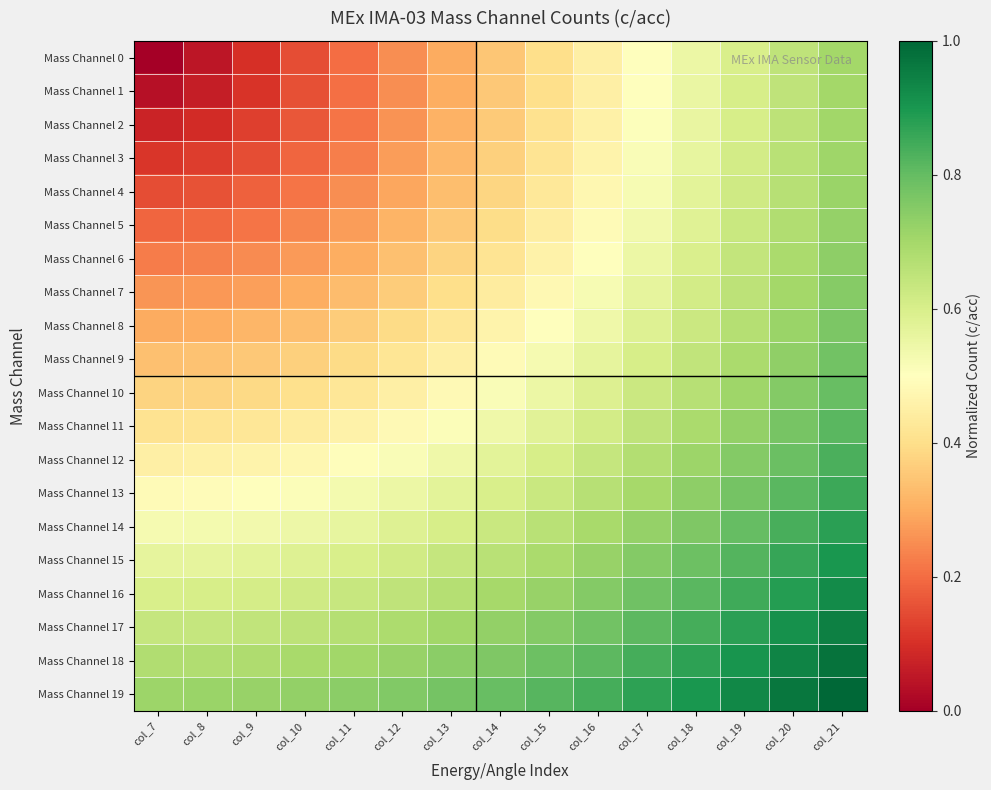

Reading left to right, extract all data points from this chart.

Mass Channel 0: col_7=0.0	col_8=0.1	col_9=0.1	col_10=0.2	col_11=0.2	col_12=0.3	col_13=0.3	col_14=0.4	col_15=0.4	col_16=0.5	col_17=0.5	col_18=0.6	col_19=0.6	col_20=0.7	col_21=0.7
Mass Channel 1: col_7=0.0	col_8=0.1	col_9=0.1	col_10=0.2	col_11=0.2	col_12=0.3	col_13=0.3	col_14=0.4	col_15=0.4	col_16=0.5	col_17=0.5	col_18=0.6	col_19=0.6	col_20=0.7	col_21=0.7
Mass Channel 2: col_7=0.1	col_8=0.1	col_9=0.1	col_10=0.2	col_11=0.2	col_12=0.3	col_13=0.3	col_14=0.4	col_15=0.4	col_16=0.5	col_17=0.5	col_18=0.6	col_19=0.6	col_20=0.7	col_21=0.7
Mass Channel 3: col_7=0.1	col_8=0.1	col_9=0.2	col_10=0.2	col_11=0.2	col_12=0.3	col_13=0.3	col_14=0.4	col_15=0.4	col_16=0.5	col_17=0.5	col_18=0.6	col_19=0.6	col_20=0.7	col_21=0.7
Mass Channel 4: col_7=0.2	col_8=0.2	col_9=0.2	col_10=0.2	col_11=0.3	col_12=0.3	col_13=0.3	col_14=0.4	col_15=0.4	col_16=0.5	col_17=0.5	col_18=0.6	col_19=0.6	col_20=0.7	col_21=0.7
Mass Channel 5: col_7=0.2	col_8=0.2	col_9=0.2	col_10=0.2	col_11=0.3	col_12=0.3	col_13=0.4	col_14=0.4	col_15=0.4	col_16=0.5	col_17=0.5	col_18=0.6	col_19=0.6	col_20=0.7	col_21=0.7
Mass Channel 6: col_7=0.2	col_8=0.2	col_9=0.2	col_10=0.3	col_11=0.3	col_12=0.3	col_13=0.4	col_14=0.4	col_15=0.5	col_16=0.5	col_17=0.5	col_18=0.6	col_19=0.6	col_20=0.7	col_21=0.7
Mass Channel 7: col_7=0.3	col_8=0.3	col_9=0.3	col_10=0.3	col_11=0.3	col_12=0.4	col_13=0.4	col_14=0.4	col_15=0.5	col_16=0.5	col_17=0.6	col_18=0.6	col_19=0.7	col_20=0.7	col_21=0.7
Mass Channel 8: col_7=0.3	col_8=0.3	col_9=0.3	col_10=0.3	col_11=0.4	col_12=0.4	col_13=0.4	col_14=0.5	col_15=0.5	col_16=0.5	col_17=0.6	col_18=0.6	col_19=0.7	col_20=0.7	col_21=0.8
Mass Channel 9: col_7=0.3	col_8=0.3	col_9=0.4	col_10=0.4	col_11=0.4	col_12=0.4	col_13=0.5	col_14=0.5	col_15=0.5	col_16=0.6	col_17=0.6	col_18=0.6	col_19=0.7	col_20=0.7	col_21=0.8
Mass Channel 10: col_7=0.4	col_8=0.4	col_9=0.4	col_10=0.4	col_11=0.4	col_12=0.5	col_13=0.5	col_14=0.5	col_15=0.5	col_16=0.6	col_17=0.6	col_18=0.7	col_19=0.7	col_20=0.8	col_21=0.8
Mass Channel 11: col_7=0.4	col_8=0.4	col_9=0.4	col_10=0.4	col_11=0.5	col_12=0.5	col_13=0.5	col_14=0.5	col_15=0.6	col_16=0.6	col_17=0.6	col_18=0.7	col_19=0.7	col_20=0.8	col_21=0.8
Mass Channel 12: col_7=0.5	col_8=0.5	col_9=0.5	col_10=0.5	col_11=0.5	col_12=0.5	col_13=0.5	col_14=0.6	col_15=0.6	col_16=0.6	col_17=0.7	col_18=0.7	col_19=0.8	col_20=0.8	col_21=0.8
Mass Channel 13: col_7=0.5	col_8=0.5	col_9=0.5	col_10=0.5	col_11=0.5	col_12=0.5	col_13=0.6	col_14=0.6	col_15=0.6	col_16=0.7	col_17=0.7	col_18=0.7	col_19=0.8	col_20=0.8	col_21=0.9
Mass Channel 14: col_7=0.5	col_8=0.5	col_9=0.5	col_10=0.5	col_11=0.6	col_12=0.6	col_13=0.6	col_14=0.6	col_15=0.7	col_16=0.7	col_17=0.7	col_18=0.8	col_19=0.8	col_20=0.8	col_21=0.9
Mass Channel 15: col_7=0.6	col_8=0.6	col_9=0.6	col_10=0.6	col_11=0.6	col_12=0.6	col_13=0.6	col_14=0.7	col_15=0.7	col_16=0.7	col_17=0.8	col_18=0.8	col_19=0.8	col_20=0.9	col_21=0.9
Mass Channel 16: col_7=0.6	col_8=0.6	col_9=0.6	col_10=0.6	col_11=0.6	col_12=0.7	col_13=0.7	col_14=0.7	col_15=0.7	col_16=0.8	col_17=0.8	col_18=0.8	col_19=0.8	col_20=0.9	col_21=0.9
Mass Channel 17: col_7=0.6	col_8=0.6	col_9=0.6	col_10=0.7	col_11=0.7	col_12=0.7	col_13=0.7	col_14=0.7	col_15=0.8	col_16=0.8	col_17=0.8	col_18=0.8	col_19=0.9	col_20=0.9	col_21=0.9
Mass Channel 18: col_7=0.7	col_8=0.7	col_9=0.7	col_10=0.7	col_11=0.7	col_12=0.7	col_13=0.7	col_14=0.8	col_15=0.8	col_16=0.8	col_17=0.8	col_18=0.9	col_19=0.9	col_20=0.9	col_21=1.0
Mass Channel 19: col_7=0.7	col_8=0.7	col_9=0.7	col_10=0.7	col_11=0.7	col_12=0.8	col_13=0.8	col_14=0.8	col_15=0.8	col_16=0.8	col_17=0.9	col_18=0.9	col_19=0.9	col_20=1.0	col_21=1.0